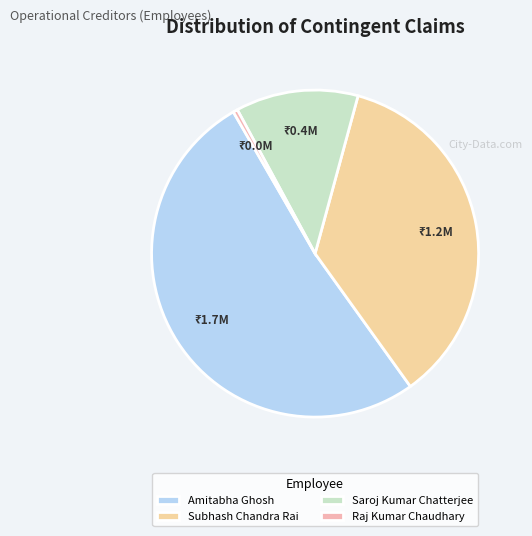

To the nearest percent, what is the difference between the largest and smallest slice percentages?

52%